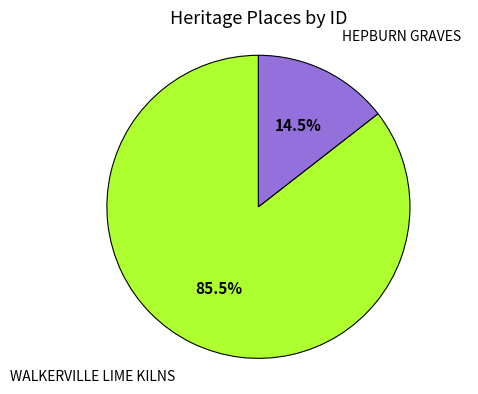

Combined, do HEPBURN GRAVES and WALKERVILLE LIME KILNS account for over 50%?

Yes